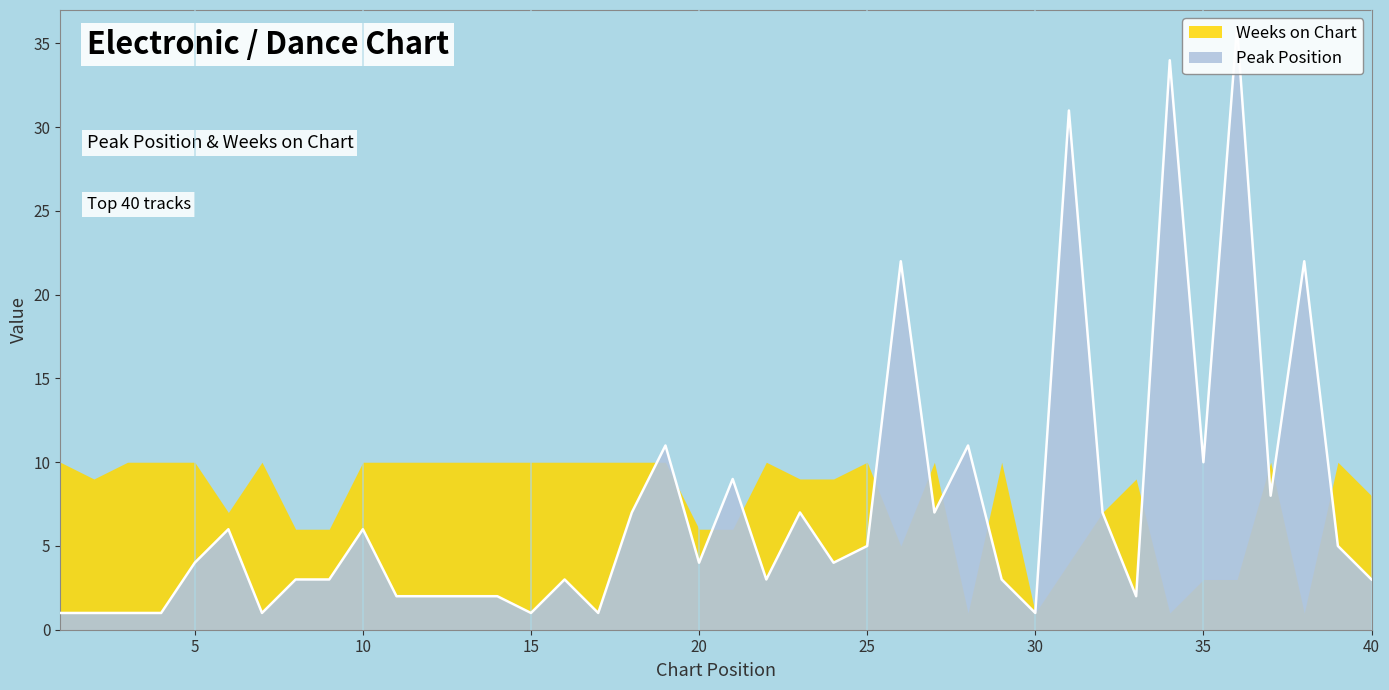

Does the chart display data point markers on the line(s)?

No